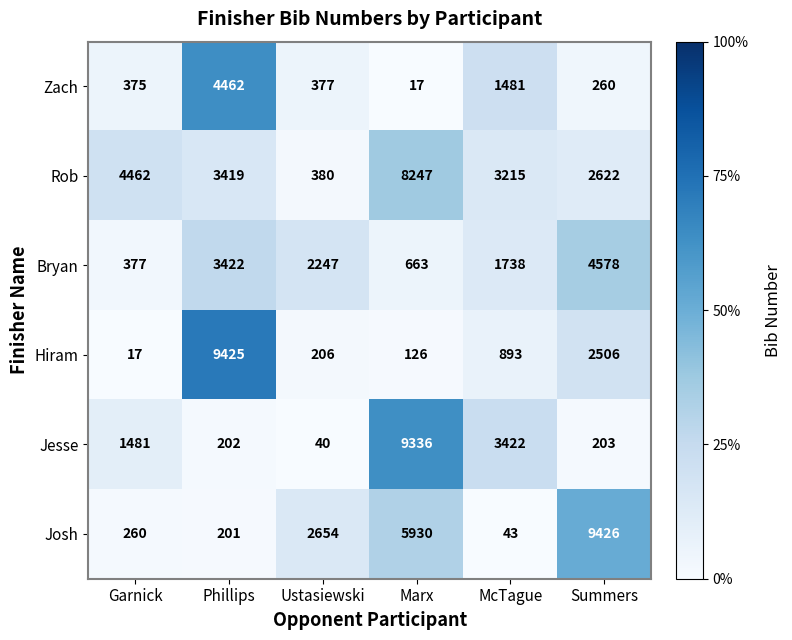

At which label is Hiram closest to 4721?

Summers